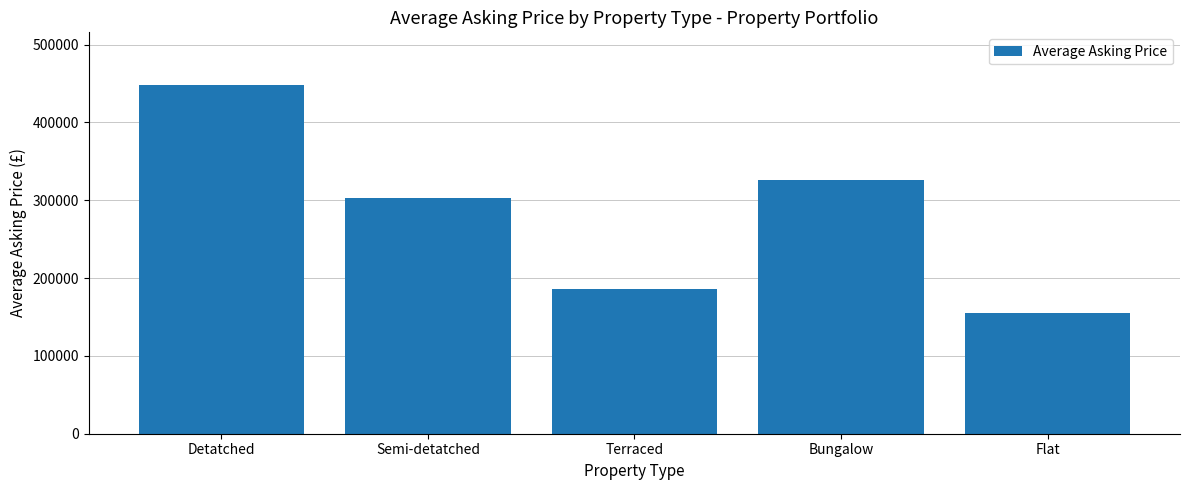

Rank the categories by value from lowest to highest.

Flat, Terraced, Semi-detatched, Bungalow, Detatched